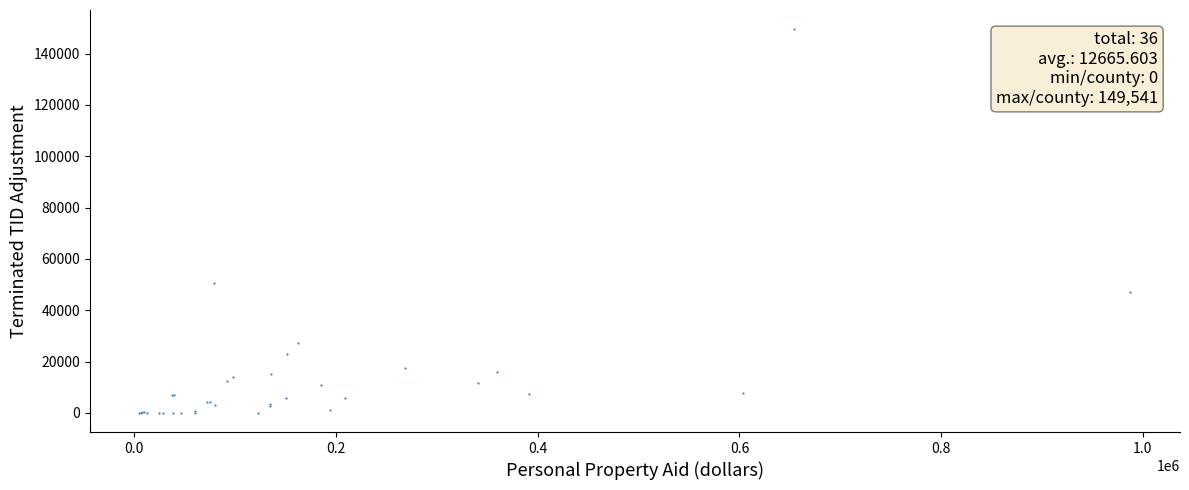

What Y value in the scatter plot is closest to 74770?

50573.7